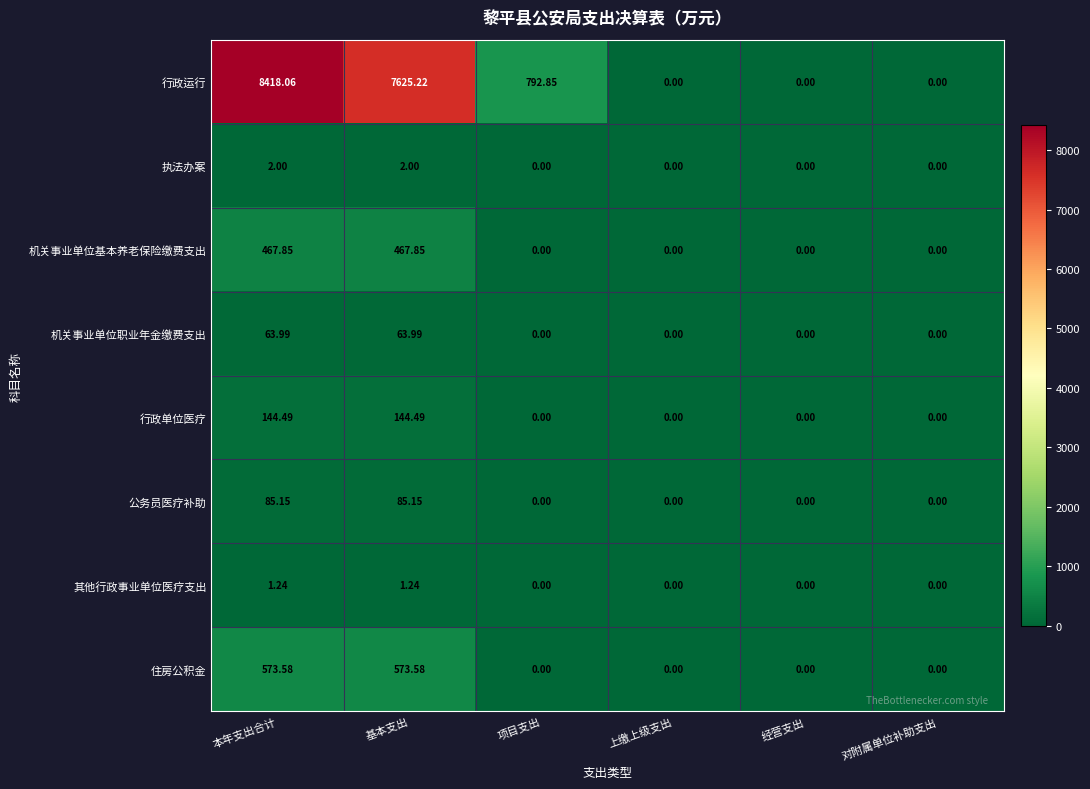

Between 本年支出合计 and 项目支出, which series saw the biggest shift?

行政运行